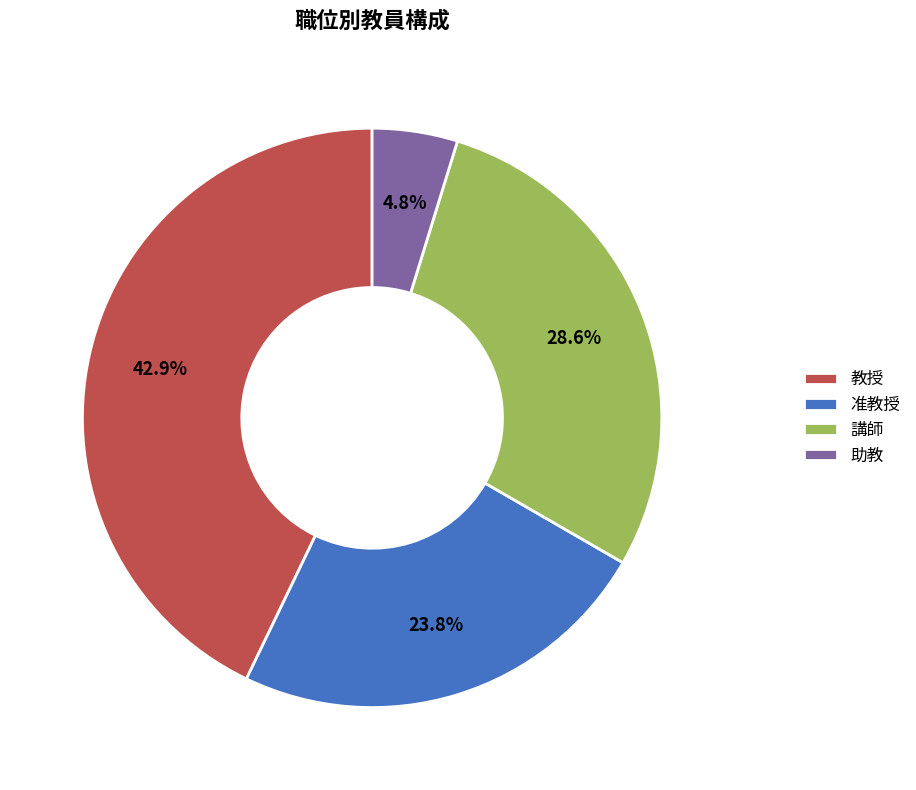

Is there any slice that represents more than half of the pie?

No